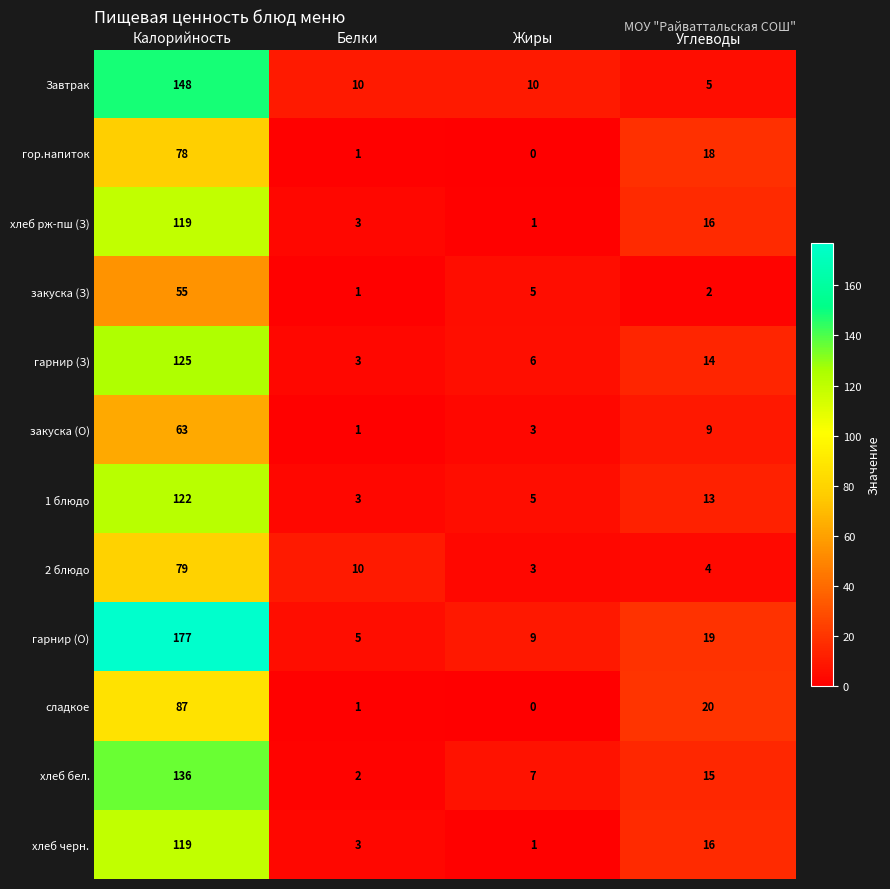

What is the maximum value for хлеб бел.?

136